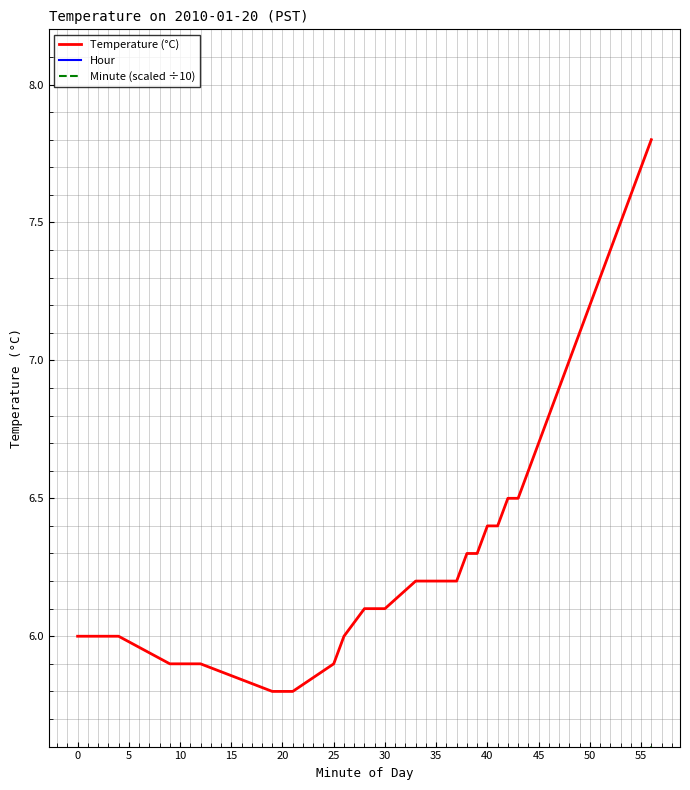

Which series has the largest total across all categories?

Temperature (°C)